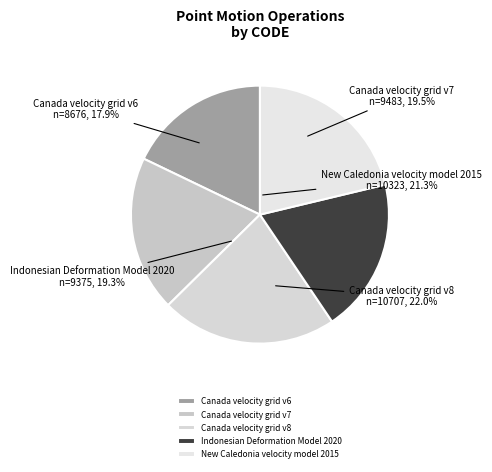

To the nearest percent, what is the difference between the Indonesian Deformation Model 2020 and New Caledonia velocity model 2015 slice percentages?

2%